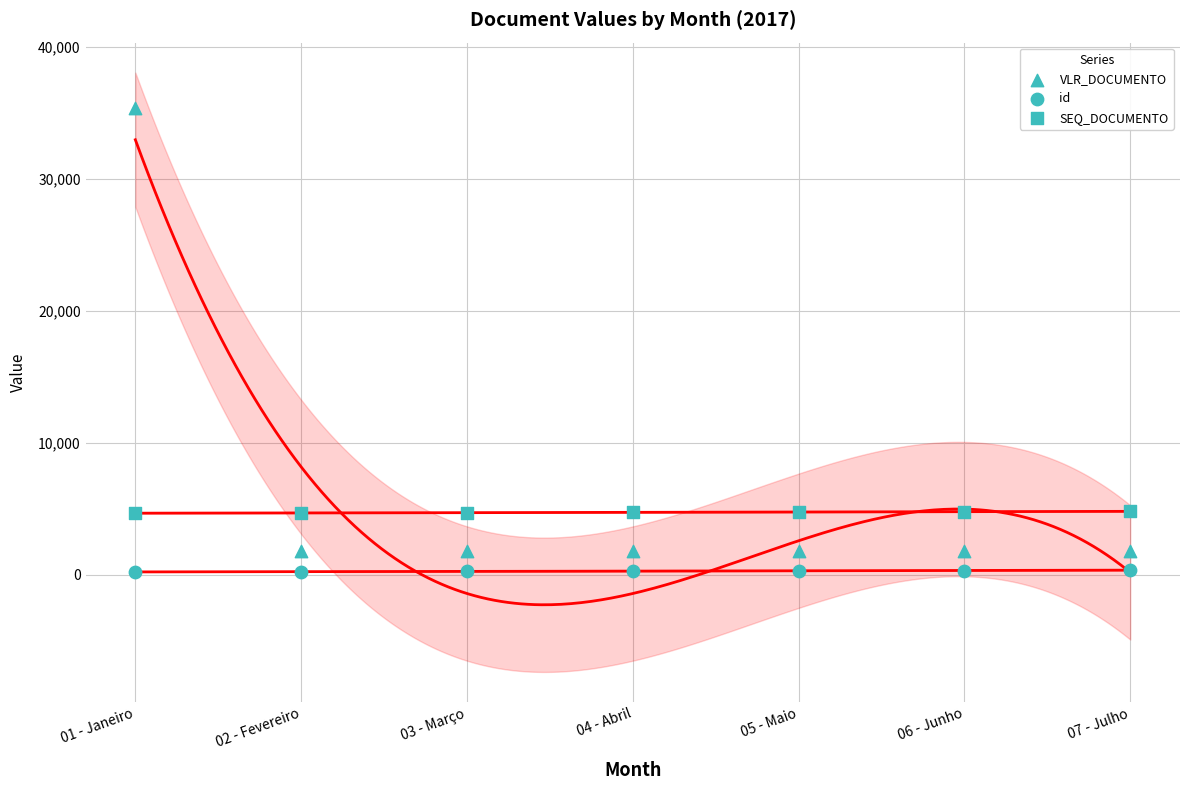

Count the number of points in this scatter plot.

21